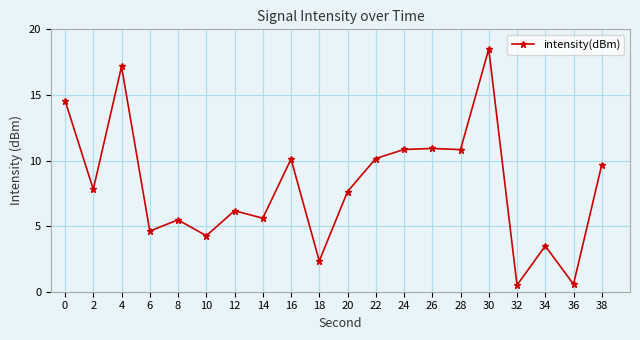

At which category does the data reach its first local valley?

2